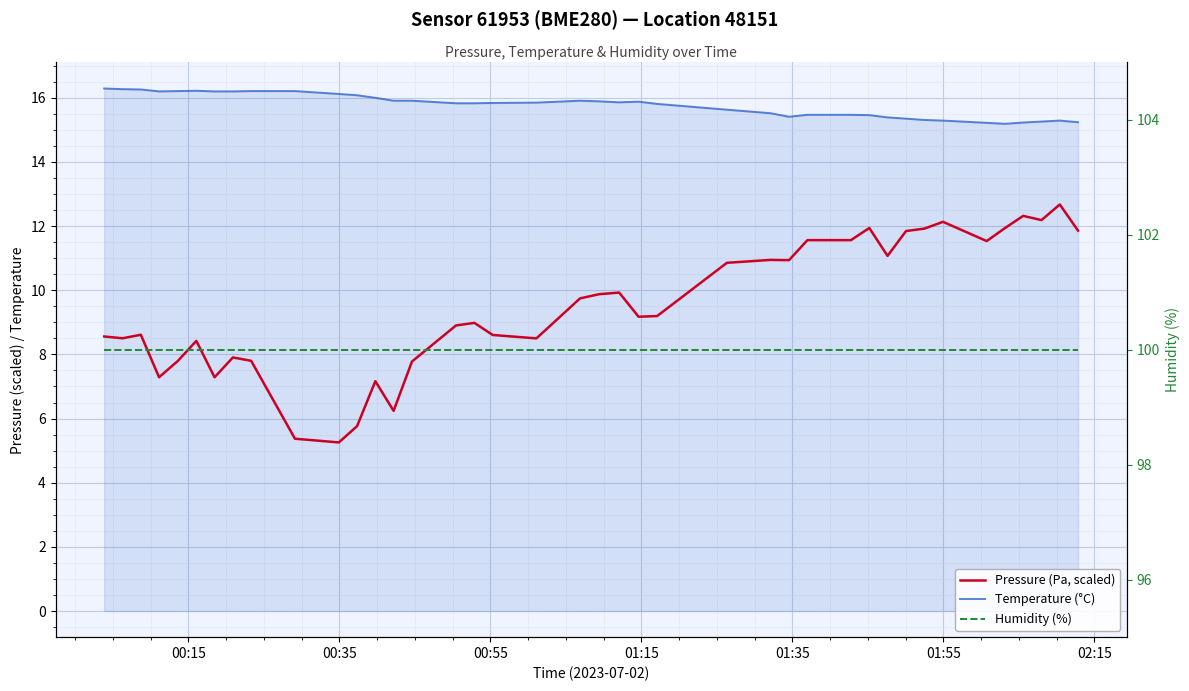

What is the difference between the maximum and minimum values in the Temperature (°C) series?

1.1